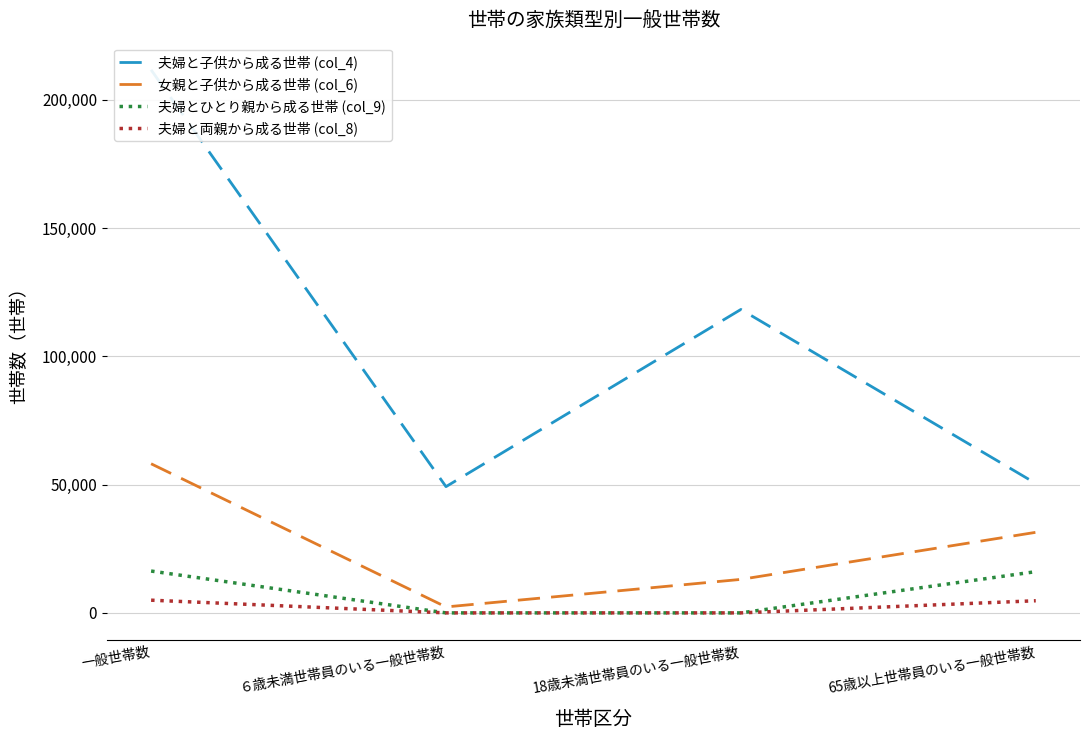

Reading right to left, extract all data points from this chart.

夫婦と子供から成る世帯 (col_4): 50485	118313	49223	211754
女親と子供から成る世帯 (col_6): 31413	13061	2321	58149
夫婦とひとり親から成る世帯 (col_9): 16078	0	0	16317
夫婦と両親から成る世帯 (col_8): 4736	0	0	4954